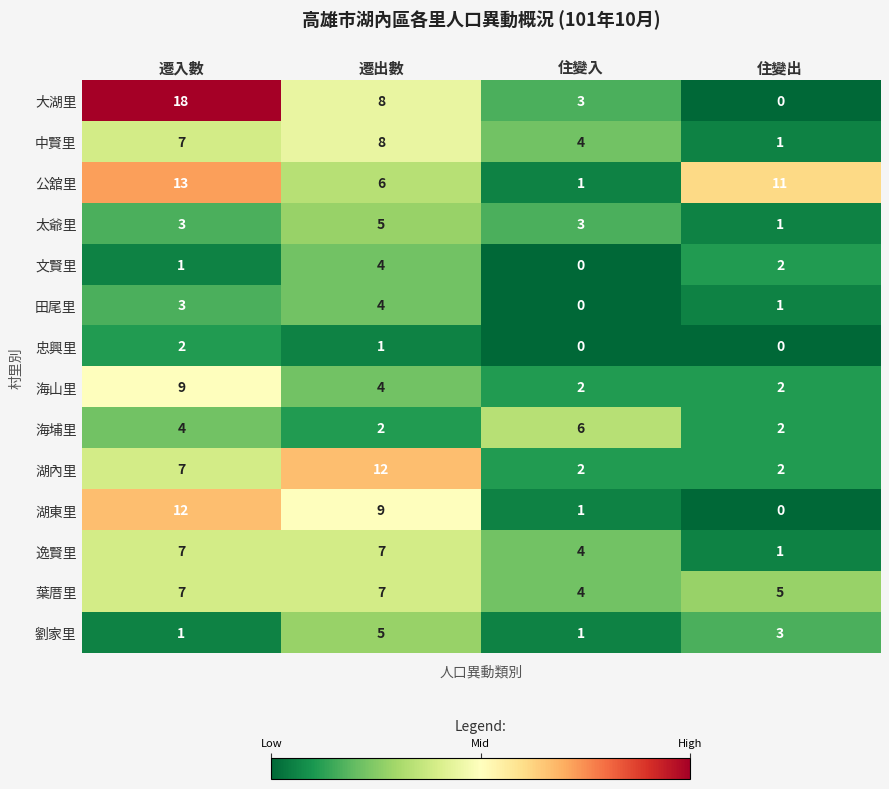

Which category has the lowest value in the 田尾里 series?

住變入